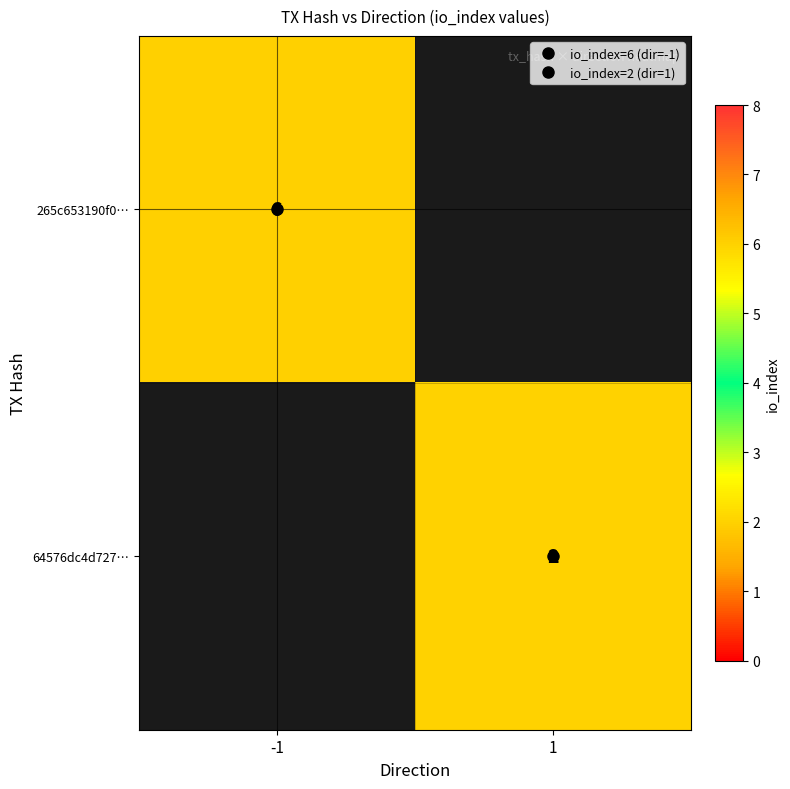

What is the minimum value for 265c653190f0…?

6.0